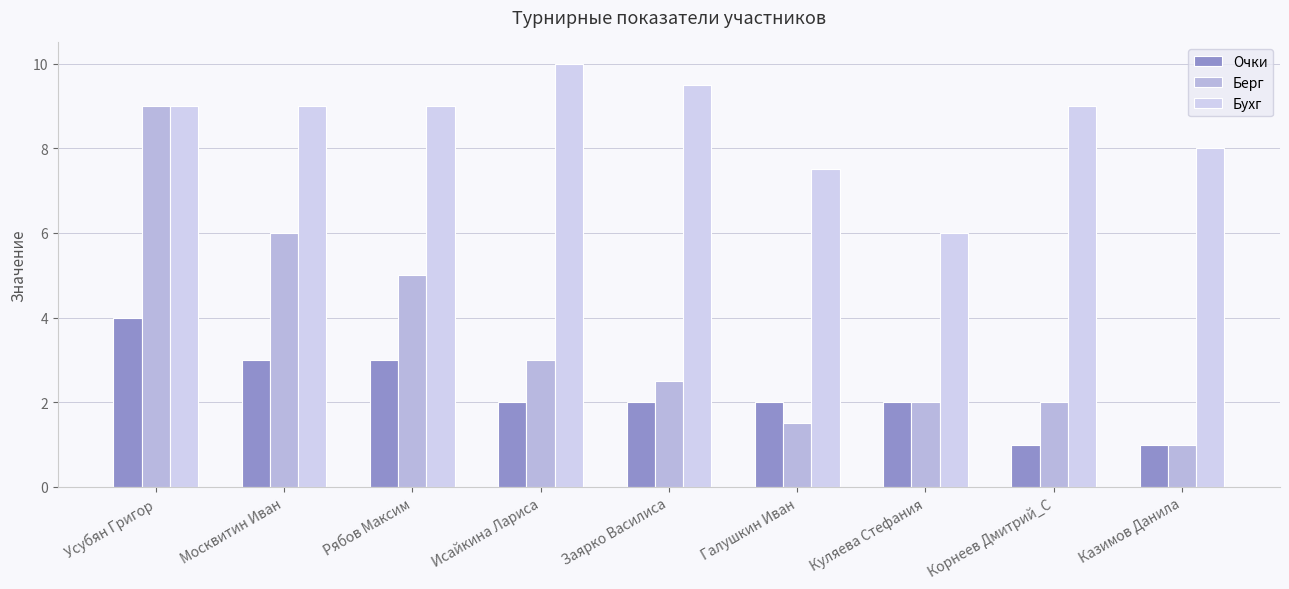

Rank the series at Казимов Данила from highest to lowest value.

Бухг, Очки, Берг